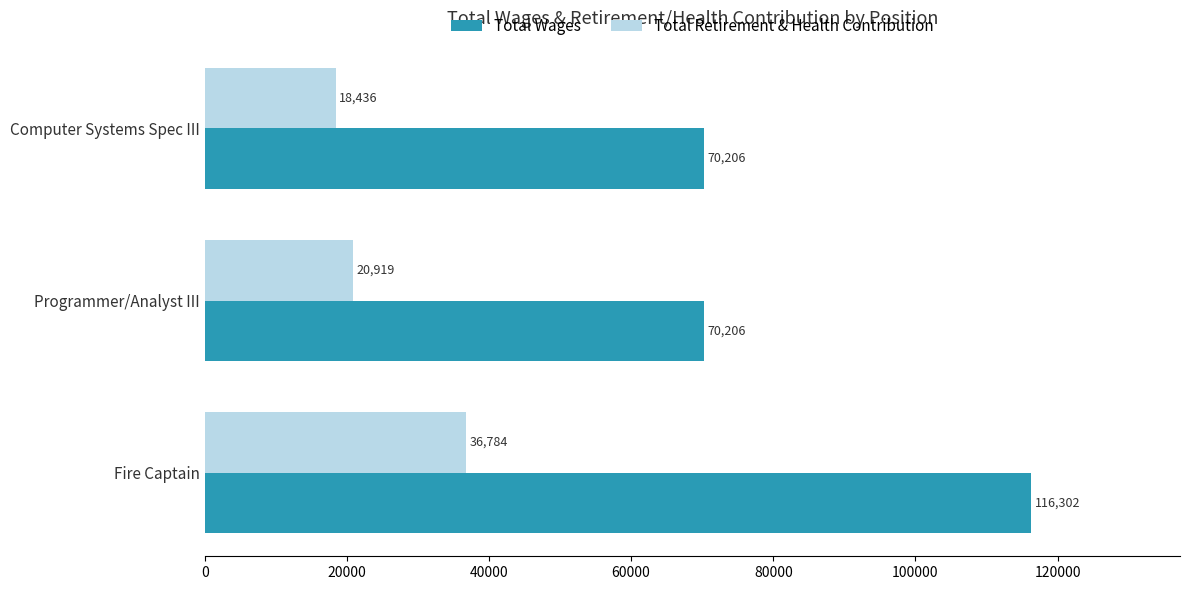

What are all the series names shown in the legend?

Total Wages, Total Retirement & Health Contribution